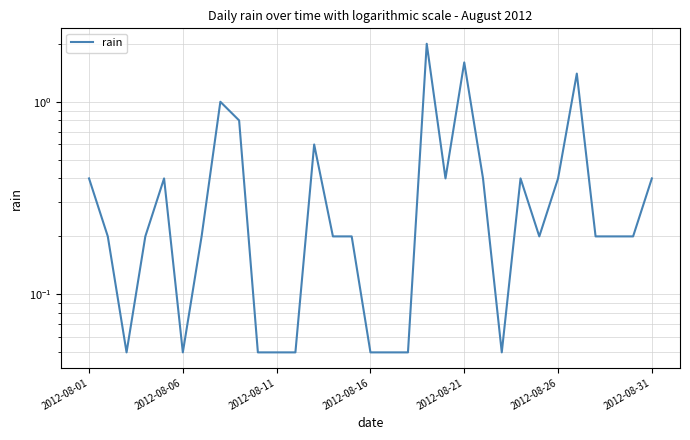

True or false: the data shows 0.3 at 29.

False